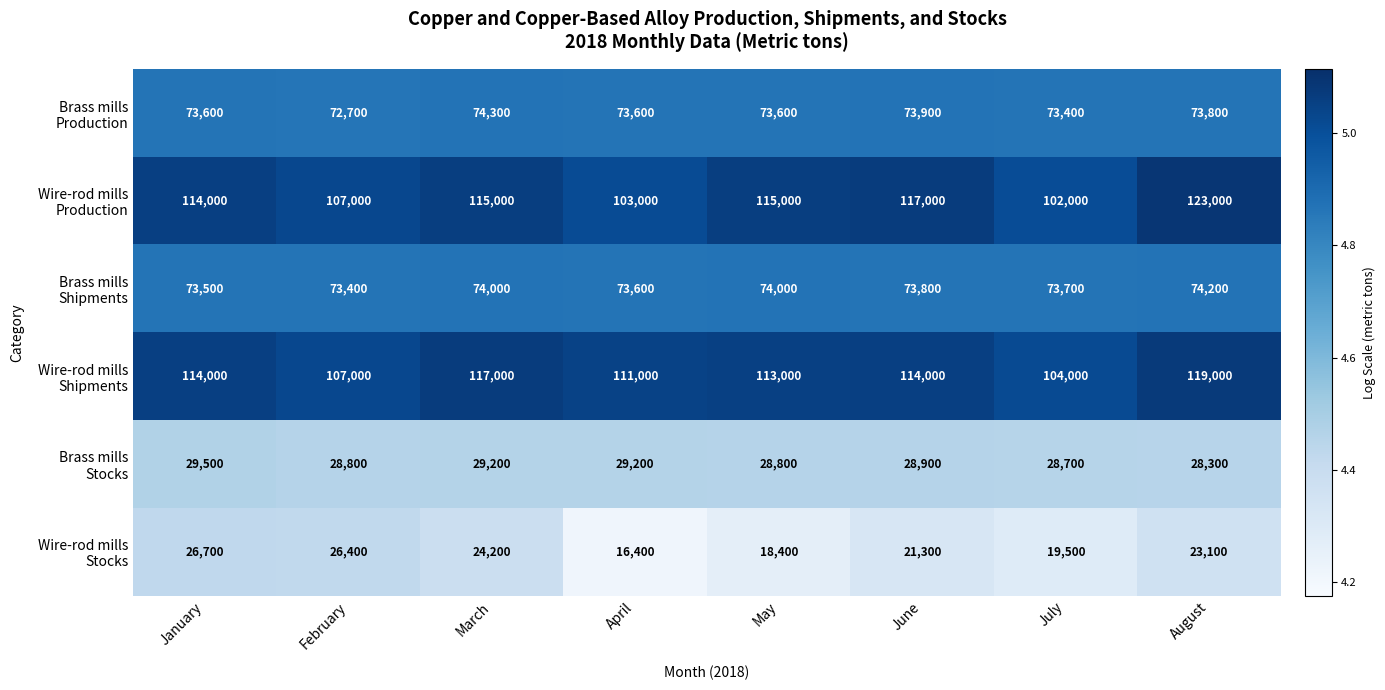

What is the difference between the highest and lowest values at March?

92800